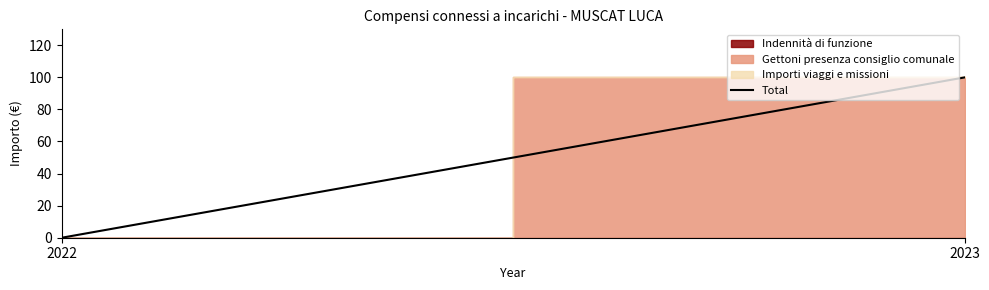

List the labels in order of value, smallest first.

2022, 2023